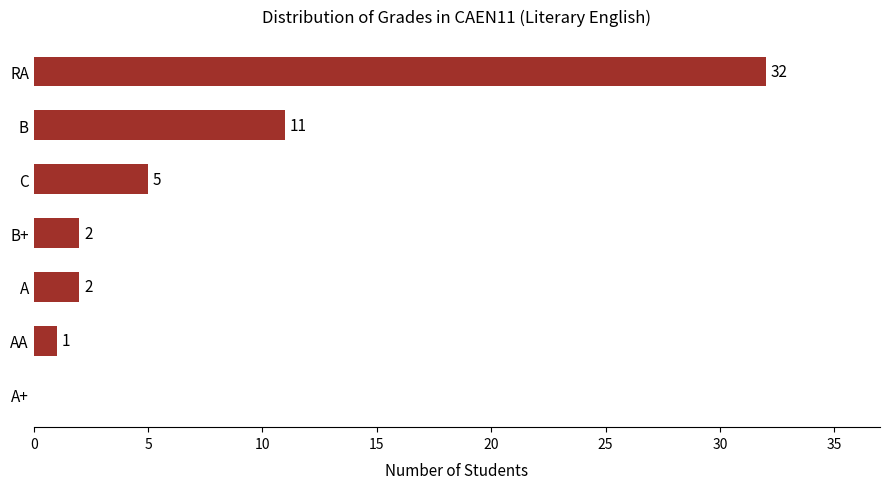

What is the change in value from B to AA?

-10